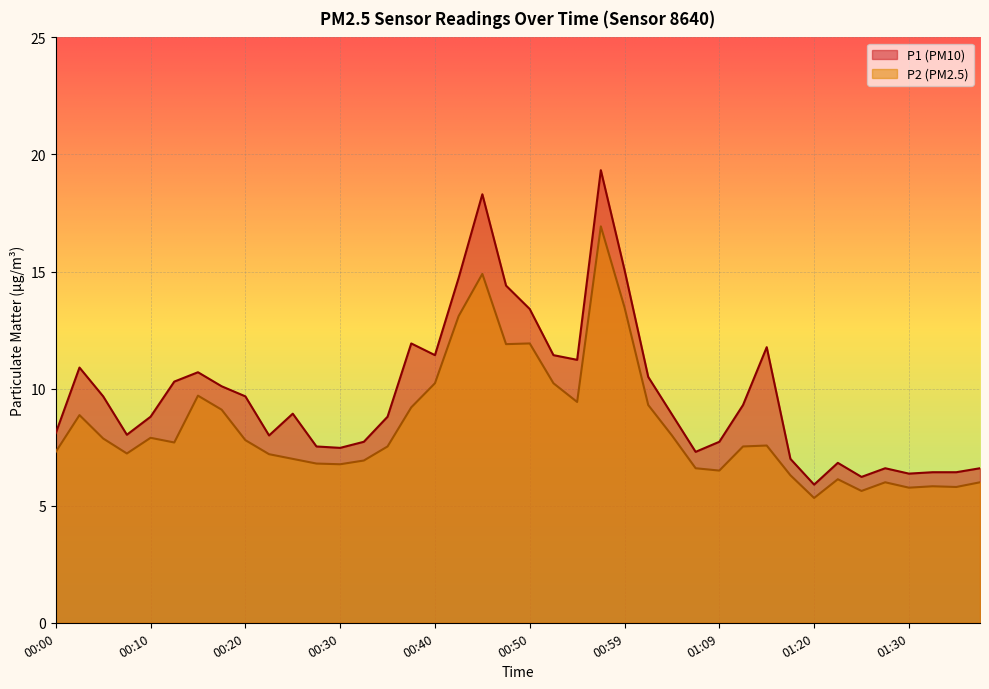

What is the sum of all P1 values?

389.9